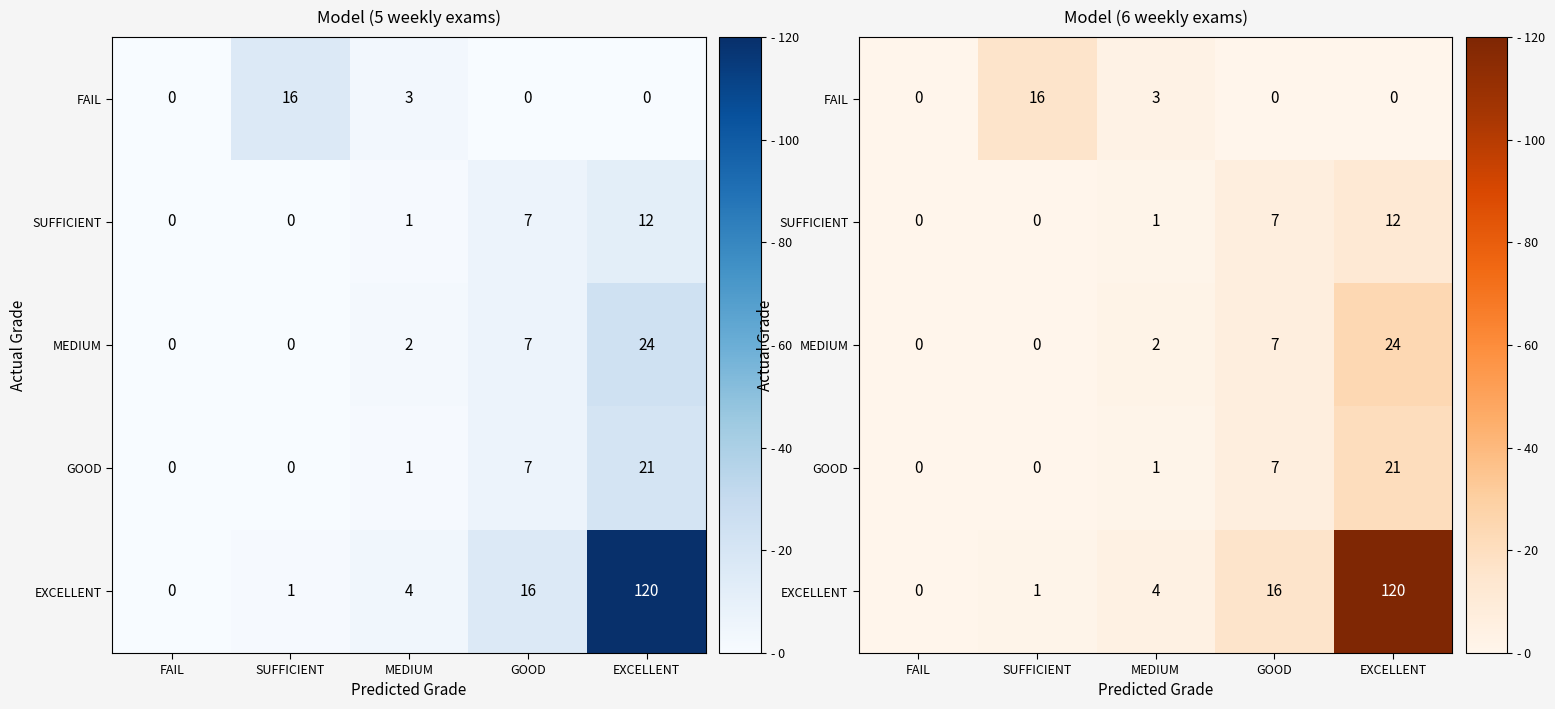

Count the number of data series in this chart.

5